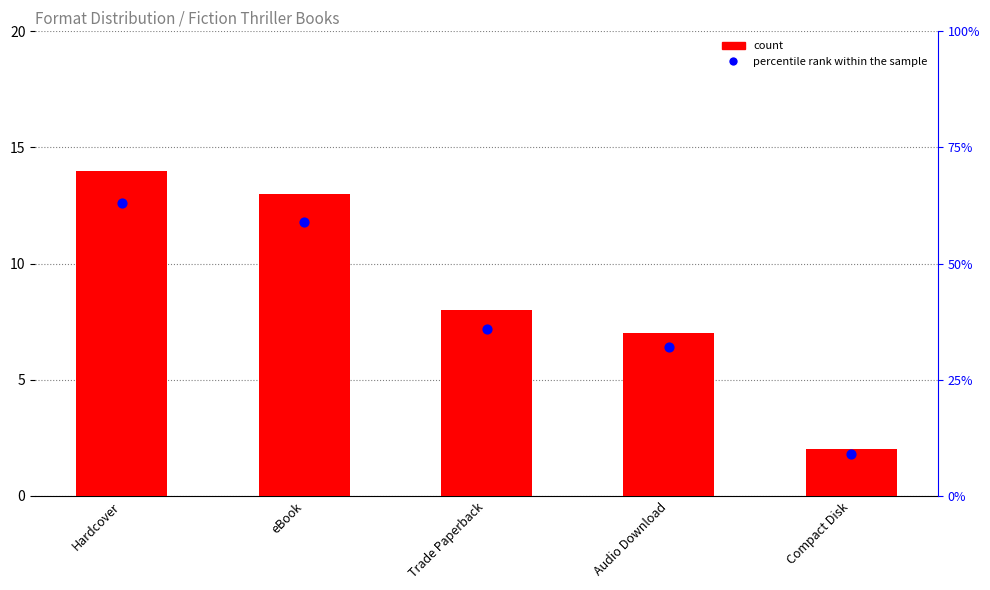

Is the value of percentile rank within the sample at Hardcover greater than the value of count at Hardcover?

Yes